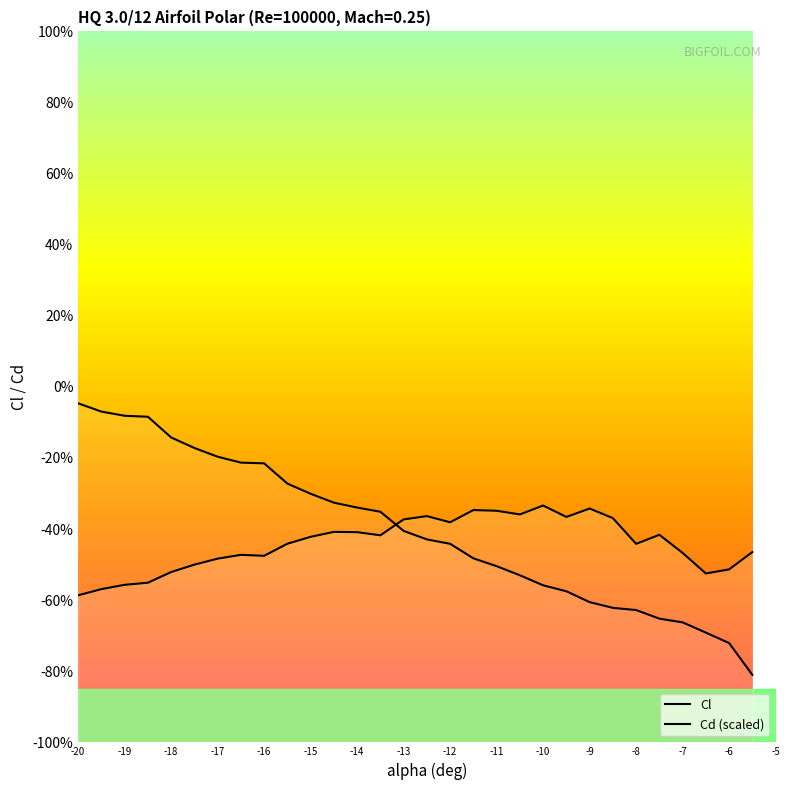

The Cd (scaled) series shows -0.0 at -19. True or false?

False